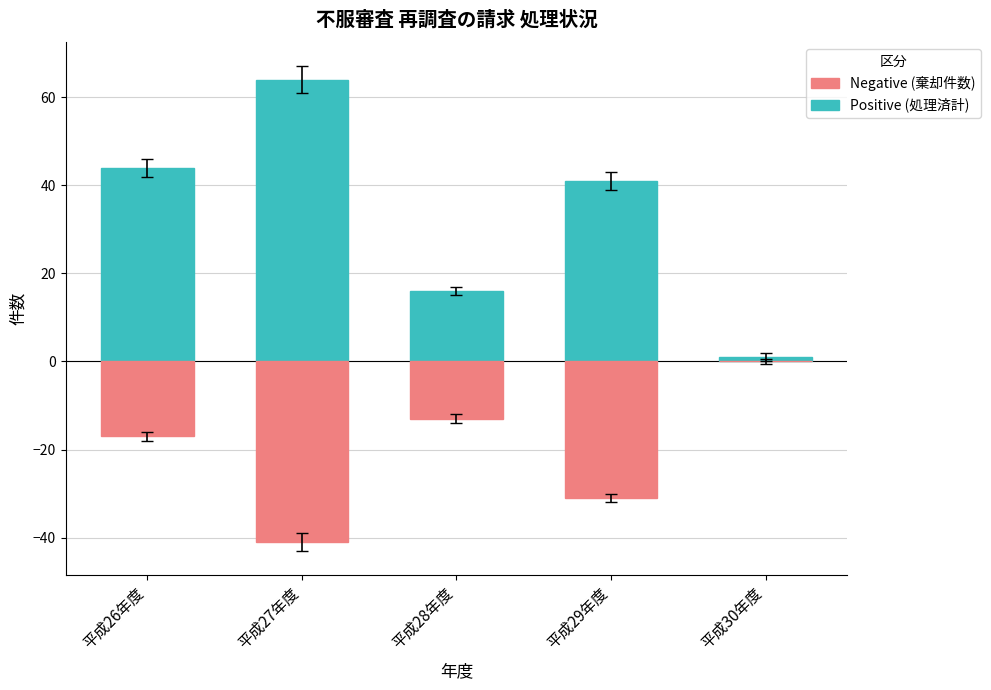

How many bars are there in each group?

2